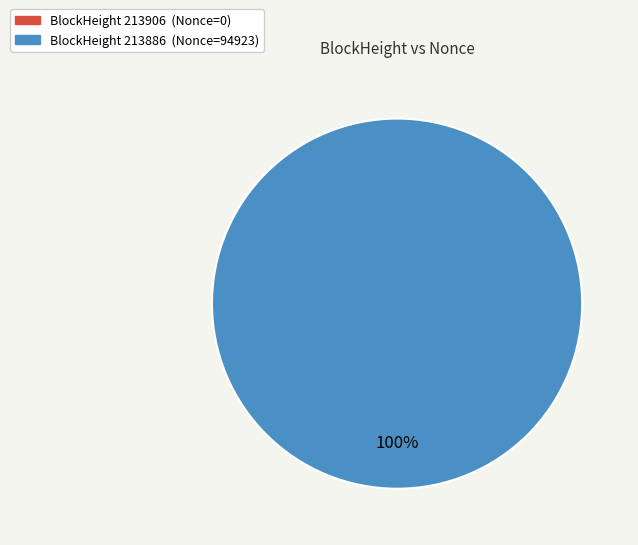

What percentage is the 213886 slice, to the nearest percent?

100%